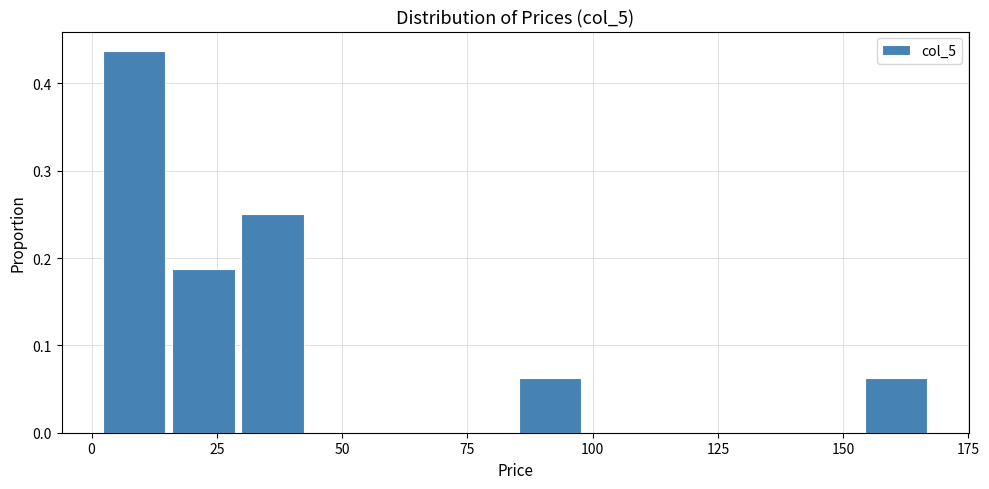

Around what value on the x-axis is the tallest bar? Give the approximate position of its centre, as read against the axis.

10